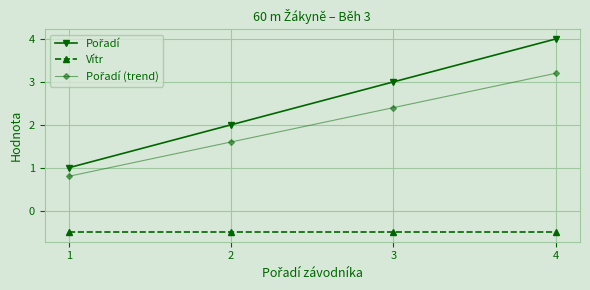

What is the value of the Vítr point at the 1st from the left?

-0.5